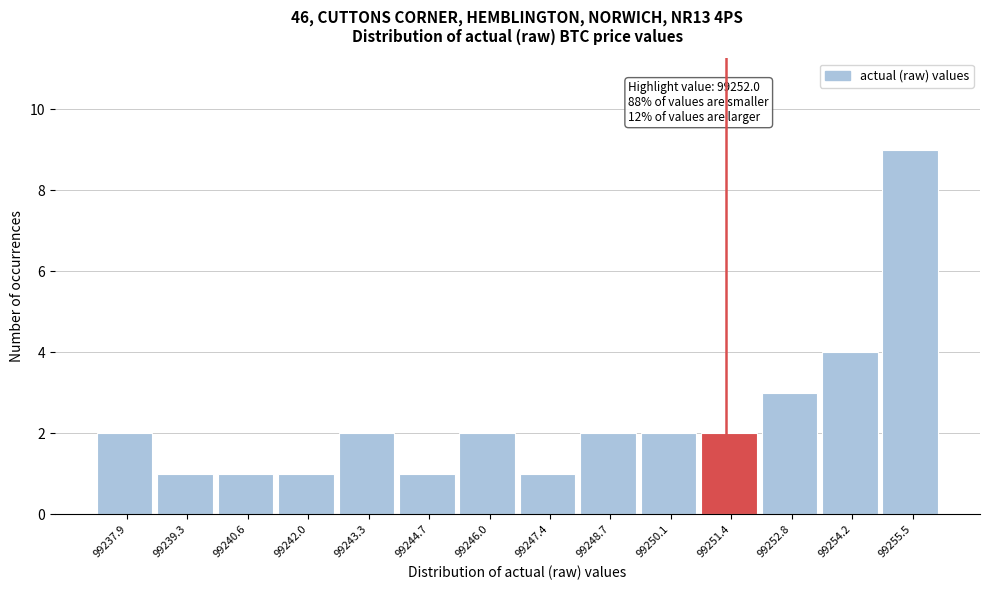

Reading right to left, what are all the values shown in this chart?

99255.5=9	99254.2=4	99252.8=3	99251.4=2	99250.1=2	99248.7=2	99247.4=1	99246.0=2	99244.7=1	99243.3=2	99242.0=1	99240.6=1	99239.3=1	99237.9=2